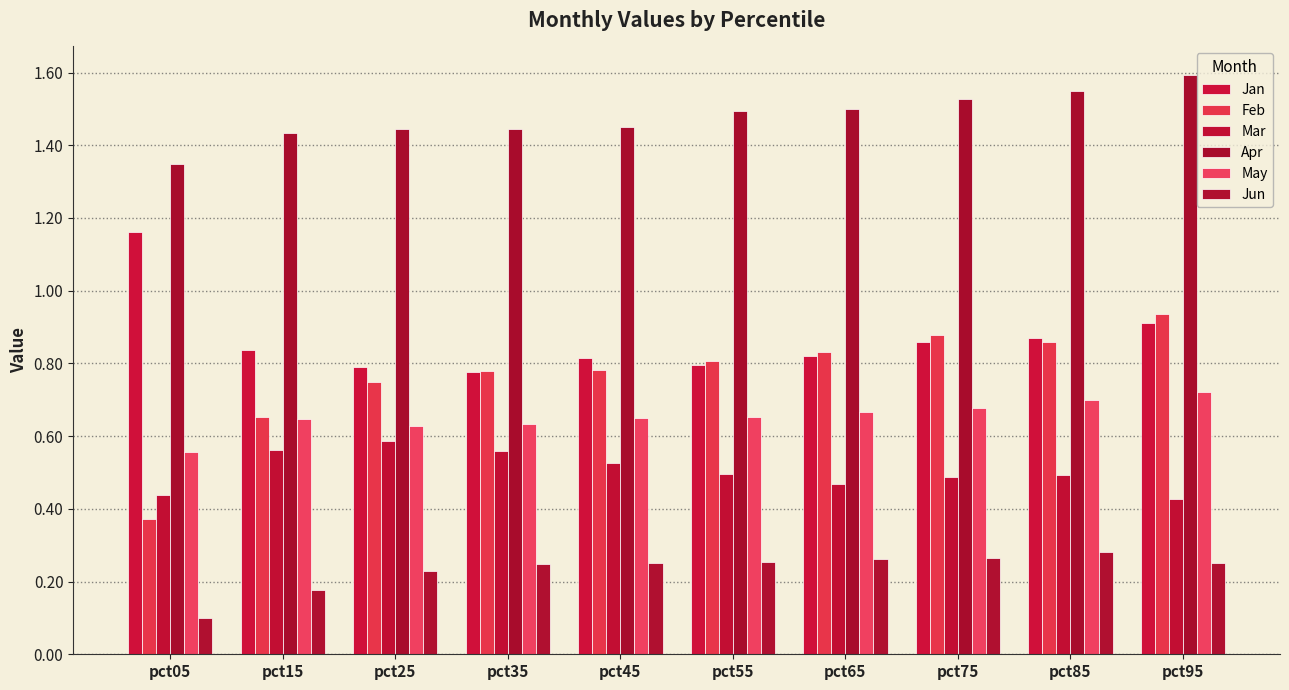

Reading left to right, what are all the values shown in this chart?

Jan: pct05=1.2	pct15=0.8	pct25=0.8	pct35=0.8	pct45=0.8	pct55=0.8	pct65=0.8	pct75=0.9	pct85=0.9	pct95=0.9
Feb: pct05=0.4	pct15=0.7	pct25=0.7	pct35=0.8	pct45=0.8	pct55=0.8	pct65=0.8	pct75=0.9	pct85=0.9	pct95=0.9
Mar: pct05=0.4	pct15=0.6	pct25=0.6	pct35=0.6	pct45=0.5	pct55=0.5	pct65=0.5	pct75=0.5	pct85=0.5	pct95=0.4
Apr: pct05=1.3	pct15=1.4	pct25=1.4	pct35=1.4	pct45=1.5	pct55=1.5	pct65=1.5	pct75=1.5	pct85=1.5	pct95=1.6
May: pct05=0.6	pct15=0.6	pct25=0.6	pct35=0.6	pct45=0.7	pct55=0.7	pct65=0.7	pct75=0.7	pct85=0.7	pct95=0.7
Jun: pct05=0.1	pct15=0.2	pct25=0.2	pct35=0.2	pct45=0.3	pct55=0.3	pct65=0.3	pct75=0.3	pct85=0.3	pct95=0.3